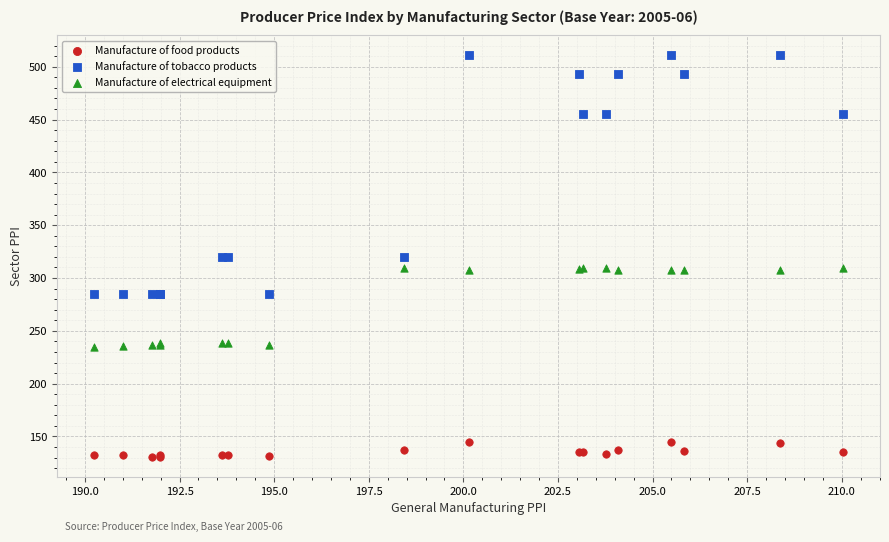

Which series contains the lowest Y value?

Manufacture of food products